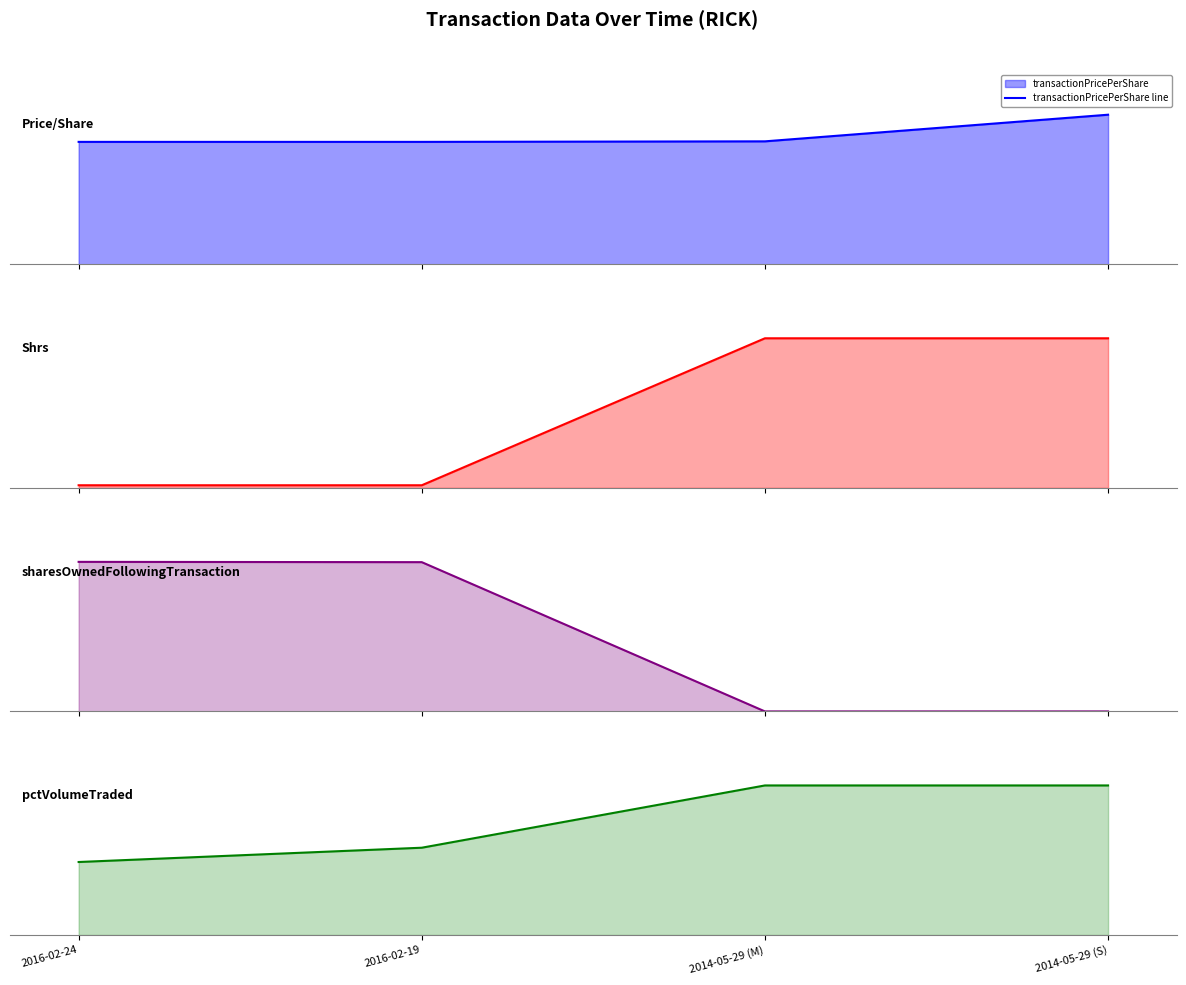

List the labels in order of pctVolumeTraded line value, smallest first.

2016-02-24, 2016-02-19, 2014-05-29 (M), 2014-05-29 (S)